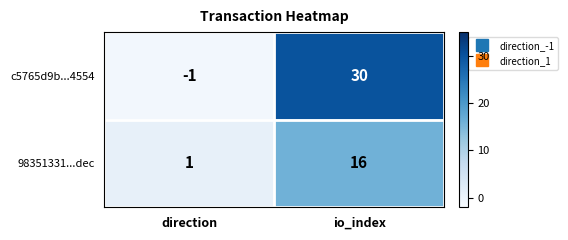

At which label does 98351331...dec reach its minimum?

direction